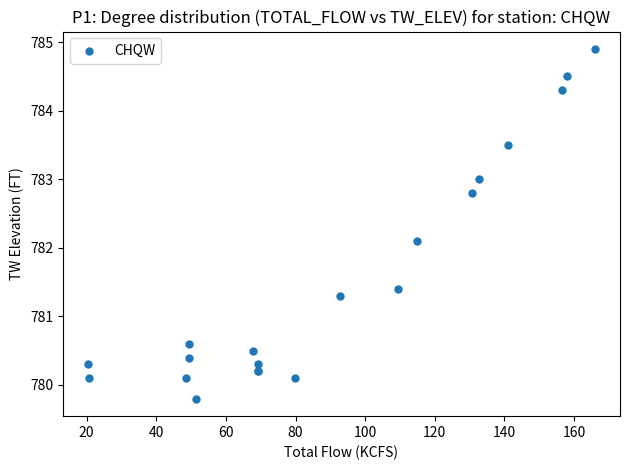

What Y value in the scatter plot is closest to 782?

782.1